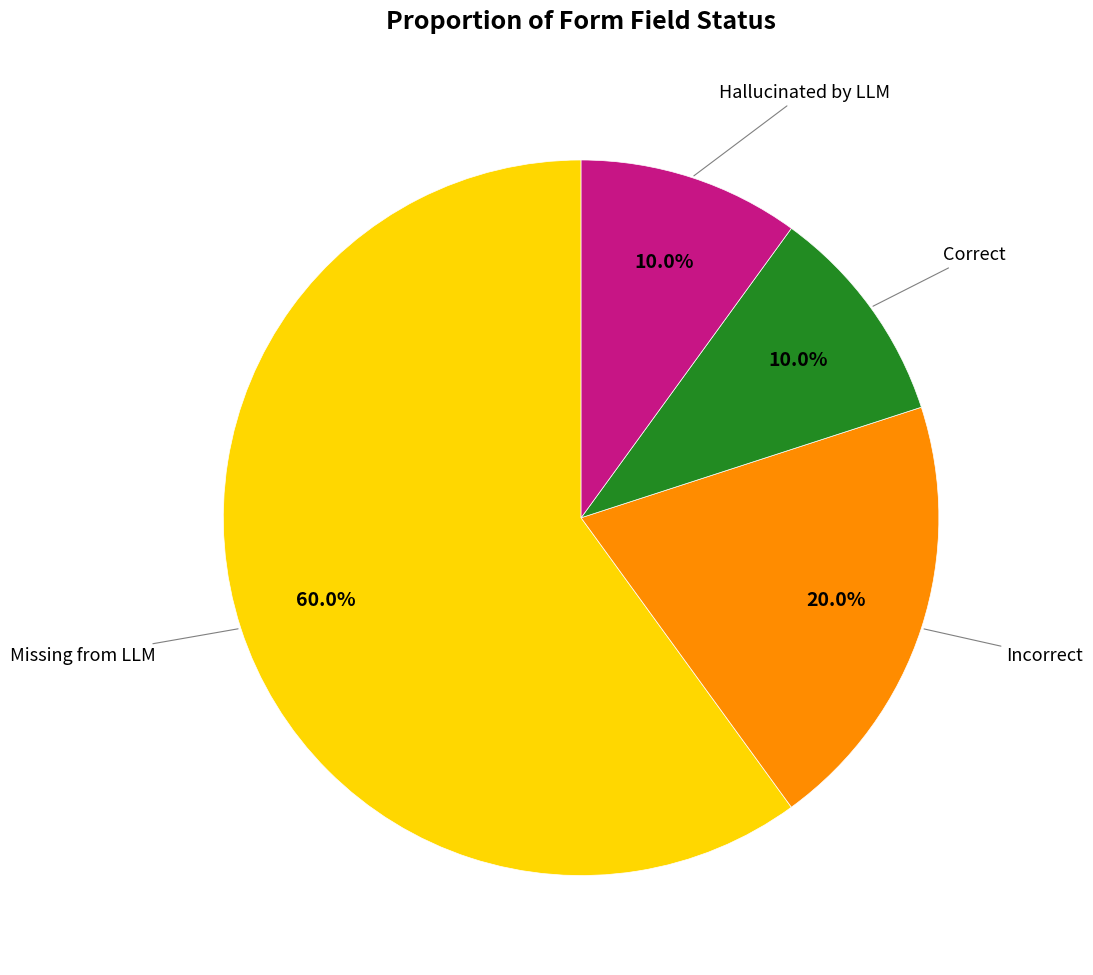

Is there a majority slice in this chart?

Yes